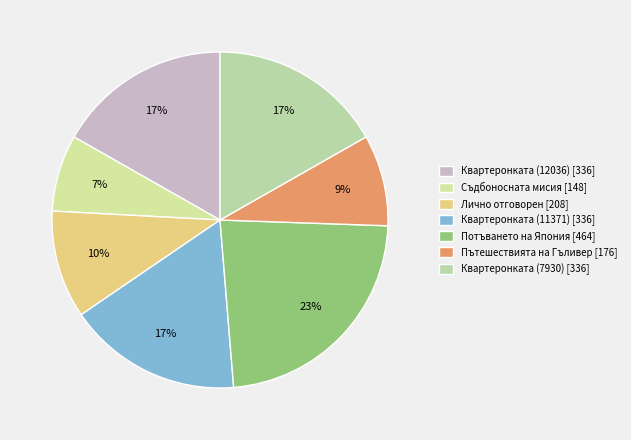

Does any single category account for the majority?

No